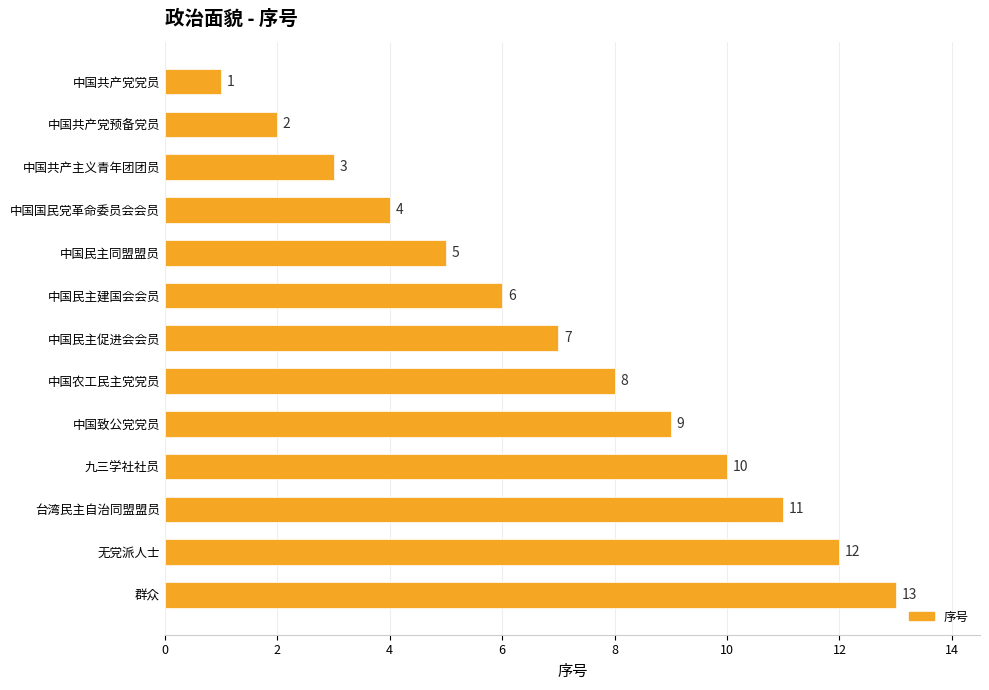

What is the greatest value displayed?

13